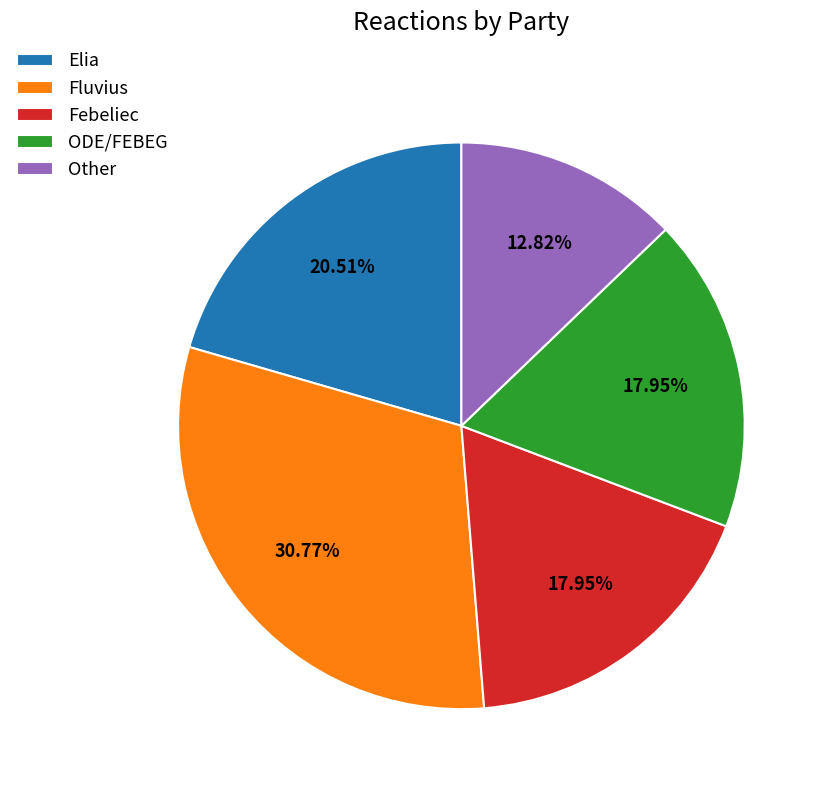

Does Febeliec represent more than half of the total?

No